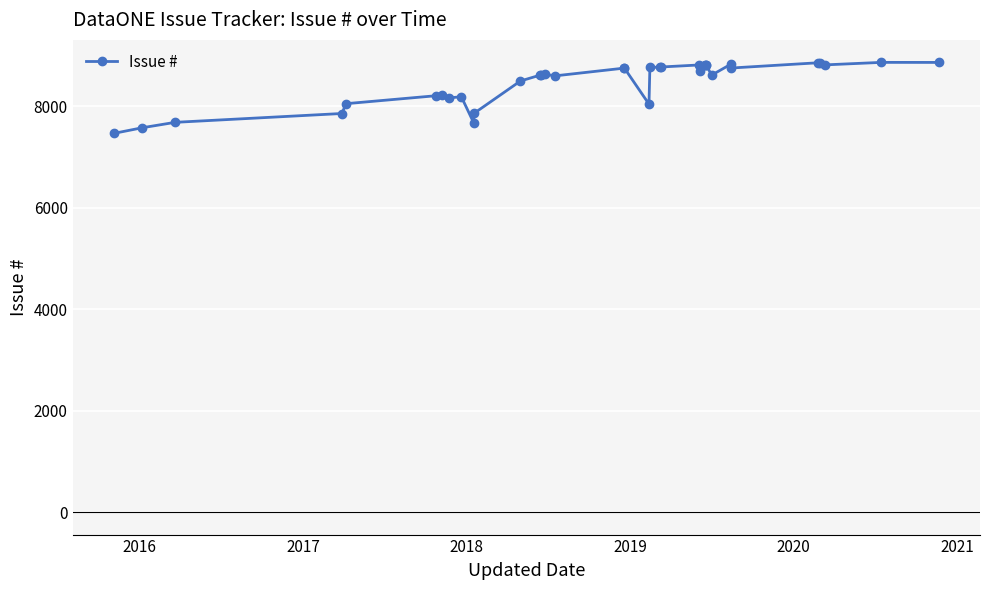

The chart shows a value of 7858 at 2018. True or false?

True